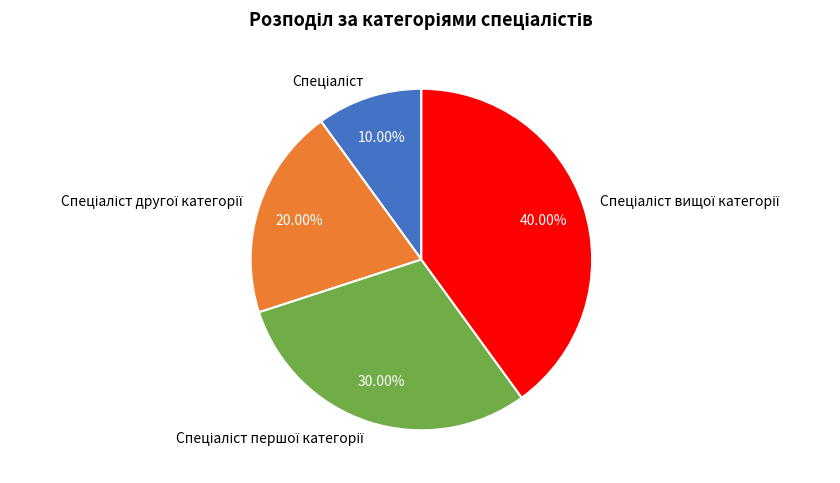

Is there any slice that represents more than half of the pie?

No